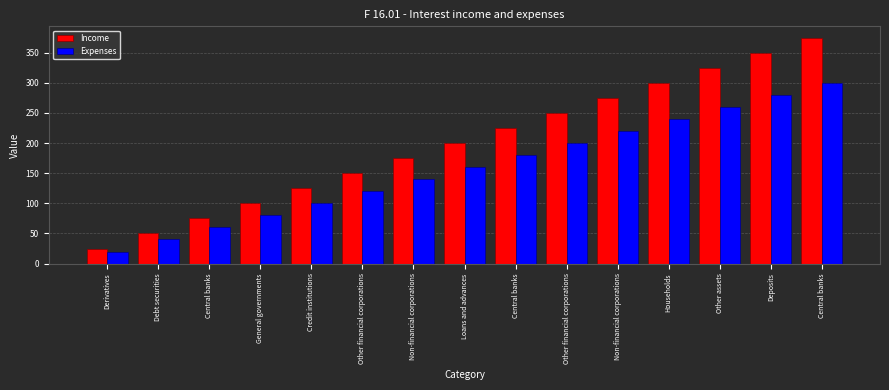

List the series in order of their overall mean, lowest first.

Expenses, Income